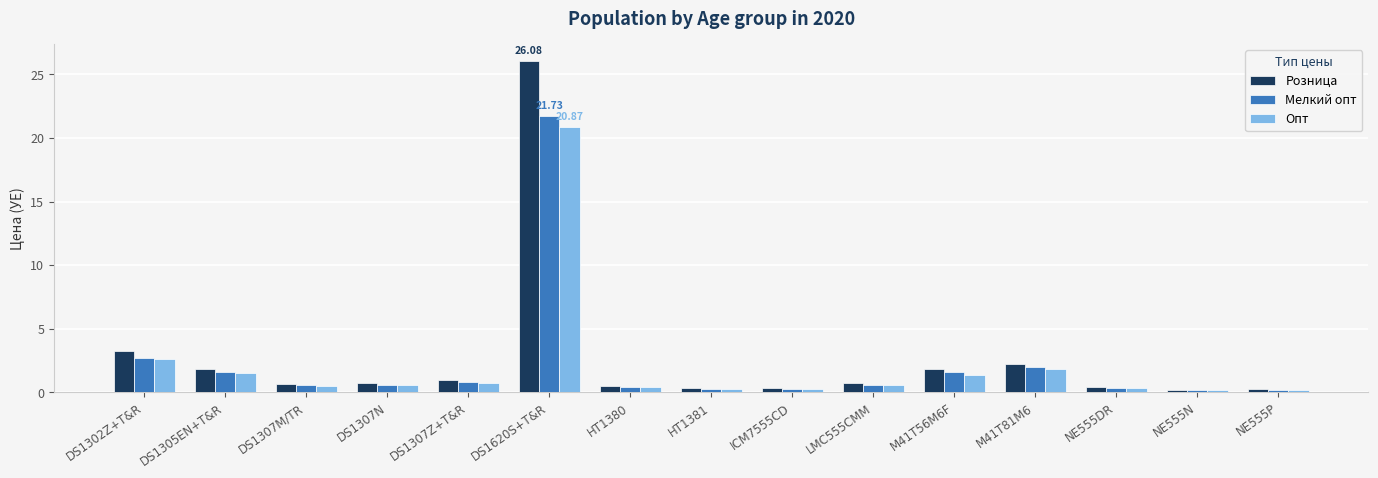

Which series has the widest spread of values?

Розница